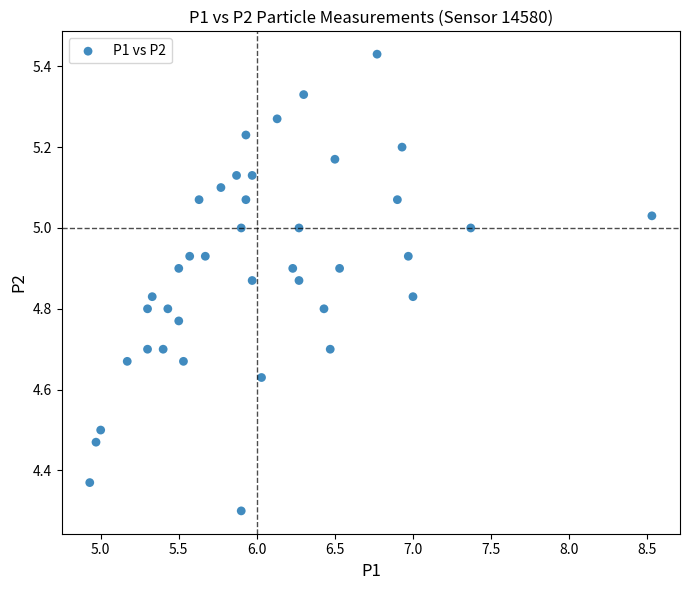

What is the range of Y values (max minus min)?

1.1